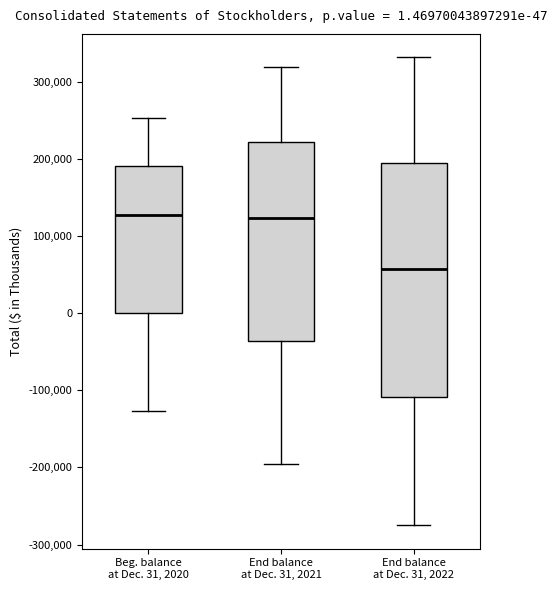

Which box is the tallest, from its lower edge to its upper edge?

End balance at Dec. 31, 2022